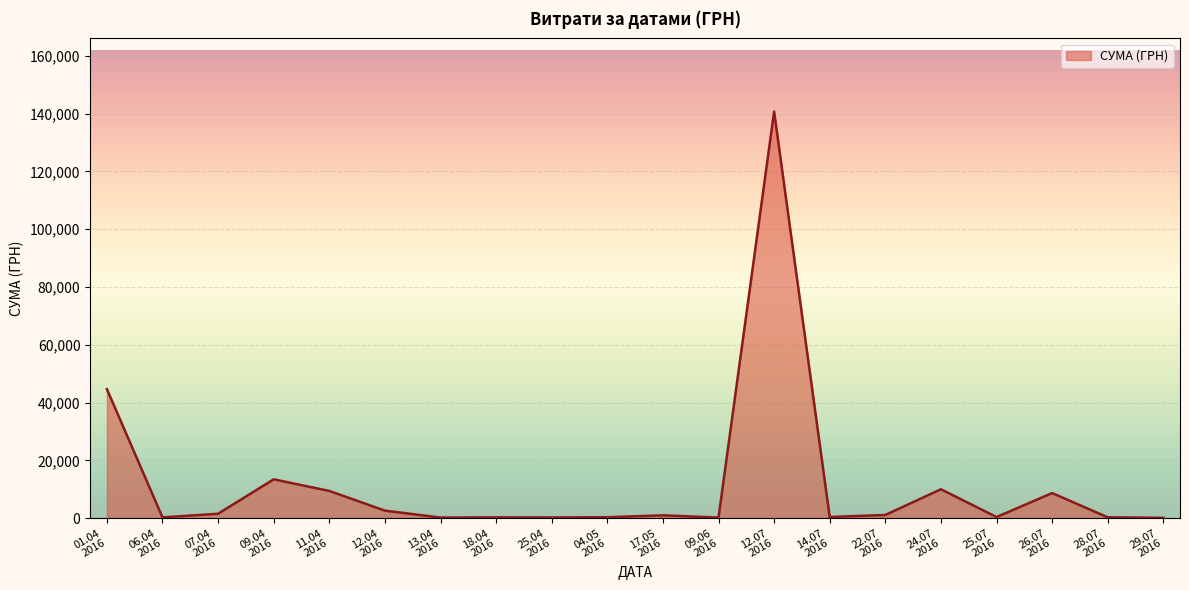

Does the chart display data point markers on the line(s)?

No